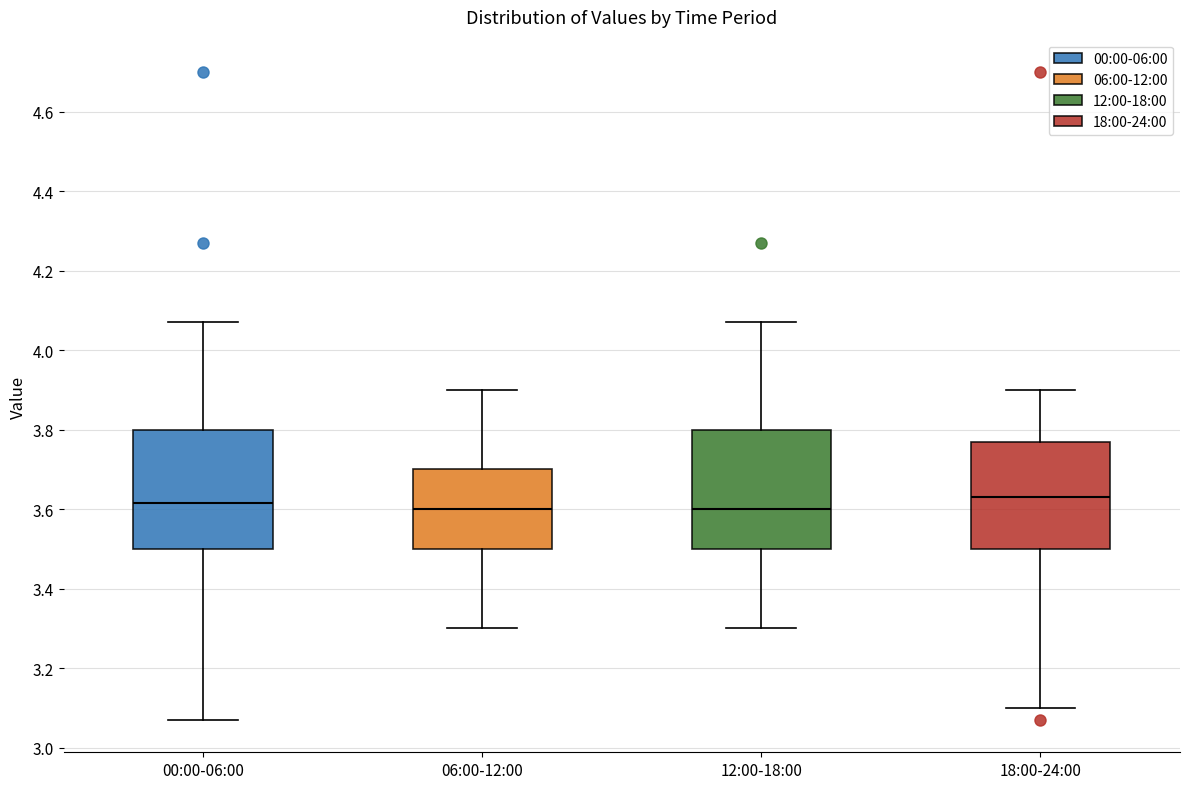

Reading left to right, transcribe this box plot: for each box, give where its median line is, the range the box spans, and where its two whiskers end, as read against the y-axis. The values are not printed on the chart, so give them approximately, as read against the axis.

00:00-06:00: median 3.62, box 3.50 to 3.80, whiskers 3.08 to 4.08
06:00-12:00: median 3.60, box 3.50 to 3.70, whiskers 3.30 to 3.90
12:00-18:00: median 3.60, box 3.50 to 3.80, whiskers 3.30 to 4.08
18:00-24:00: median 3.64, box 3.50 to 3.78, whiskers 3.10 to 3.90